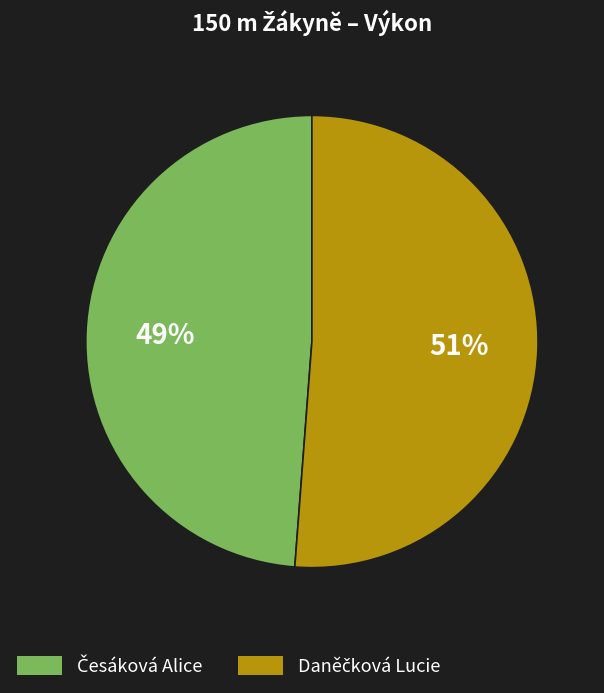

To the nearest percent, what is the difference between the largest and smallest slice percentages?

2%